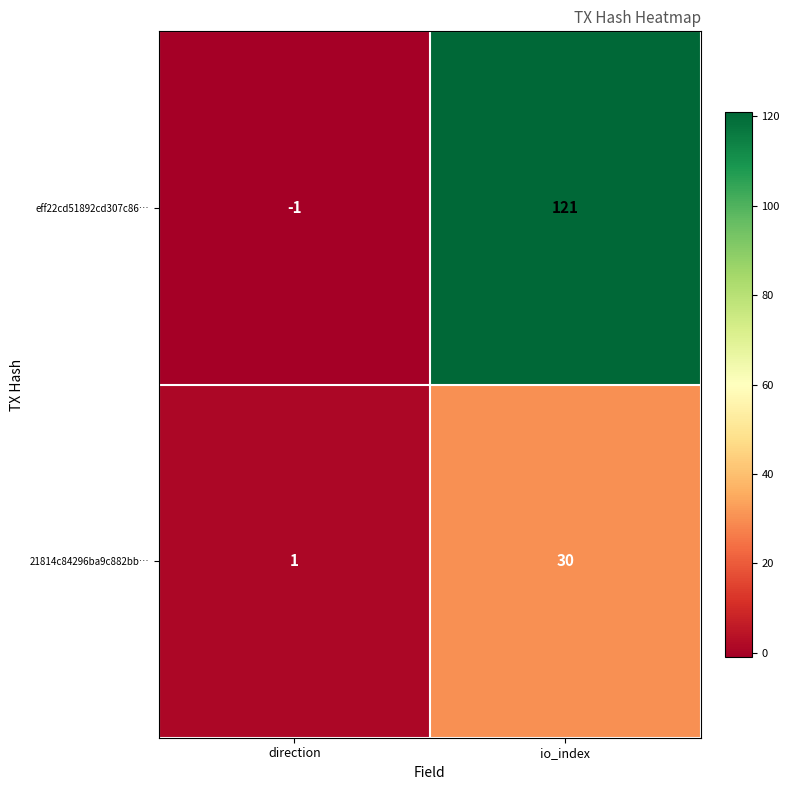

At io_index, list the series in order from largest to smallest.

eff22cd51892cd307c86…, 21814c84296ba9c882bb…